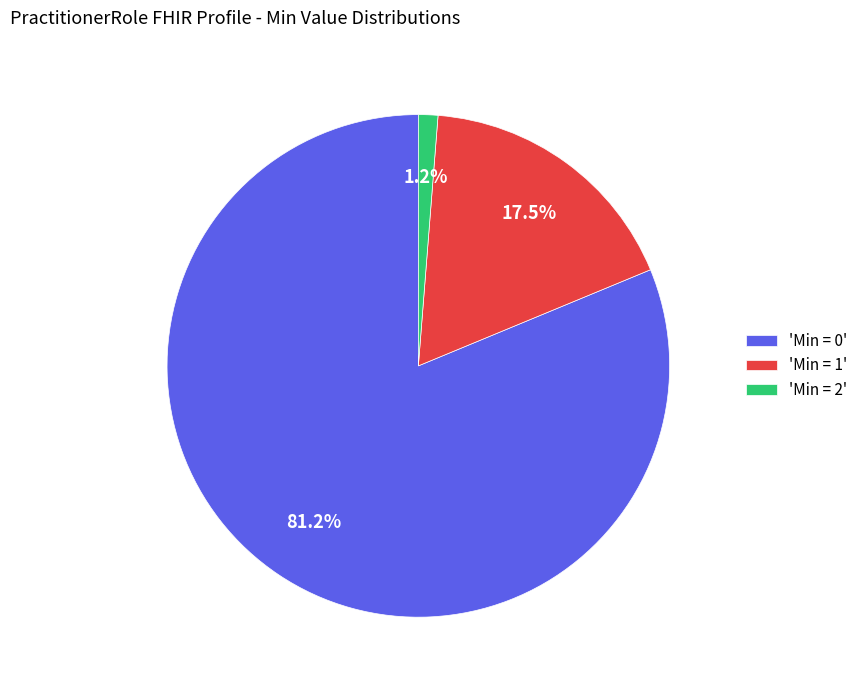

Combined, what portion of the pie is 'Min = 2' and 'Min = 0'?

82.5%